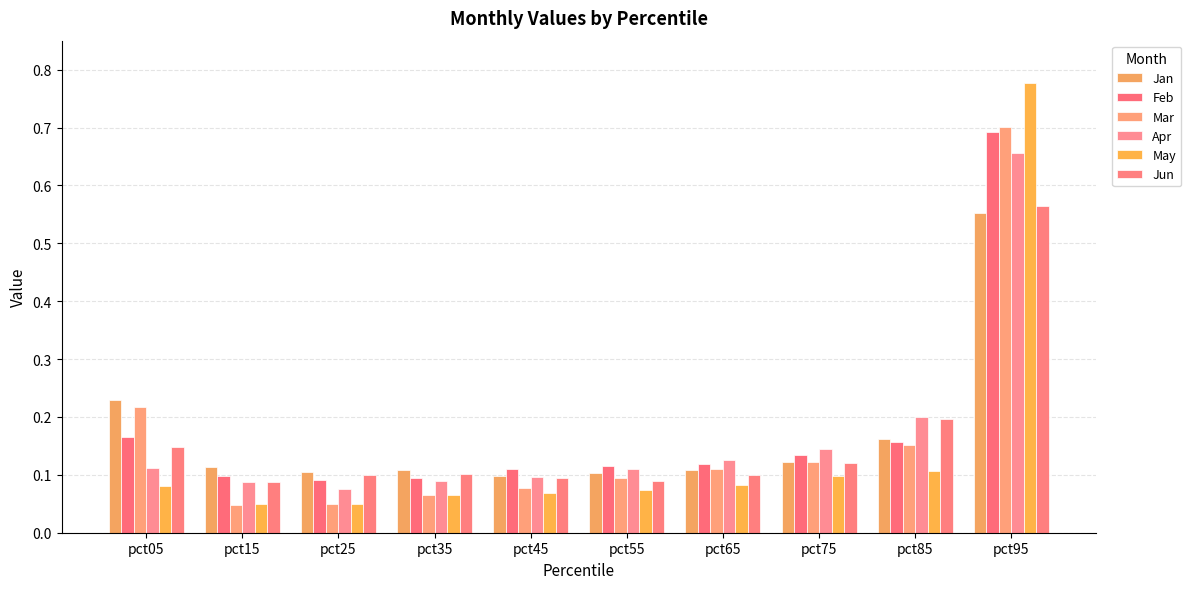

Rank the categories by May value from lowest to highest.

pct15, pct25, pct35, pct45, pct55, pct05, pct65, pct75, pct85, pct95